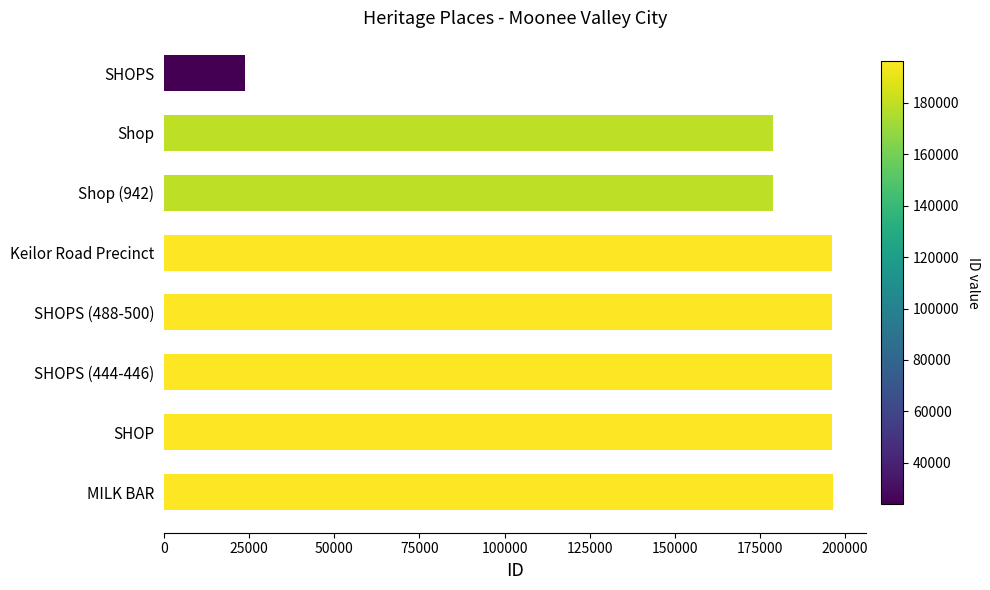

The value at MILK BAR is 86508. True or false?

False